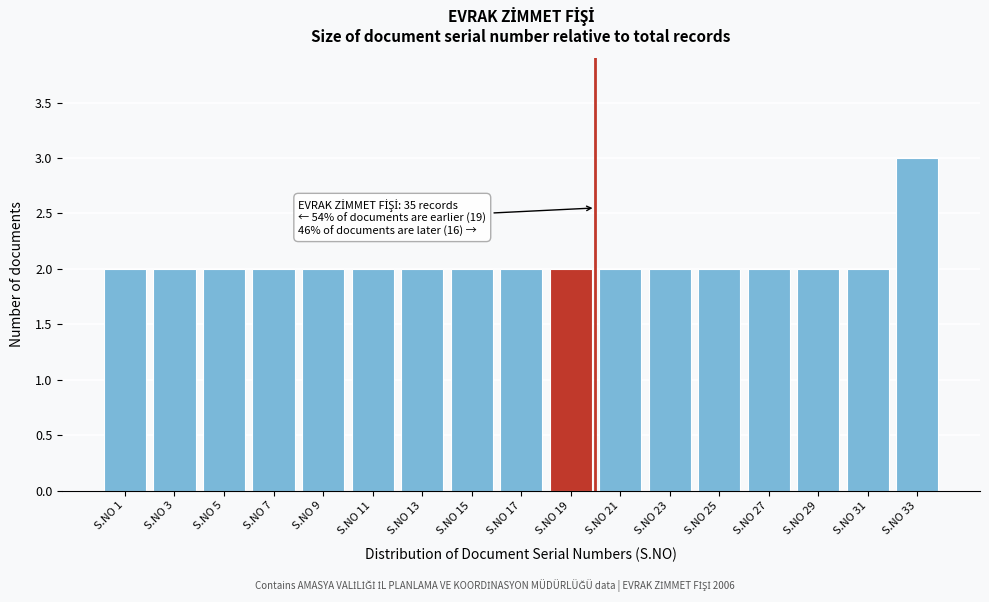

Reading left to right, list all the values displayed in this chart.

S.NO 1=2	S.NO 3=2	S.NO 5=2	S.NO 7=2	S.NO 9=2	S.NO 11=2	S.NO 13=2	S.NO 15=2	S.NO 17=2	S.NO 19=2	S.NO 21=2	S.NO 23=2	S.NO 25=2	S.NO 27=2	S.NO 29=2	S.NO 31=2	S.NO 33=3